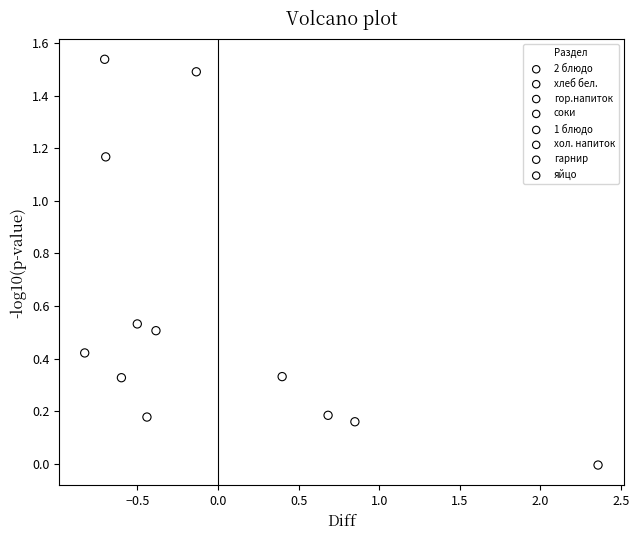

Which series reaches the maximum Y coordinate?

гор.напиток